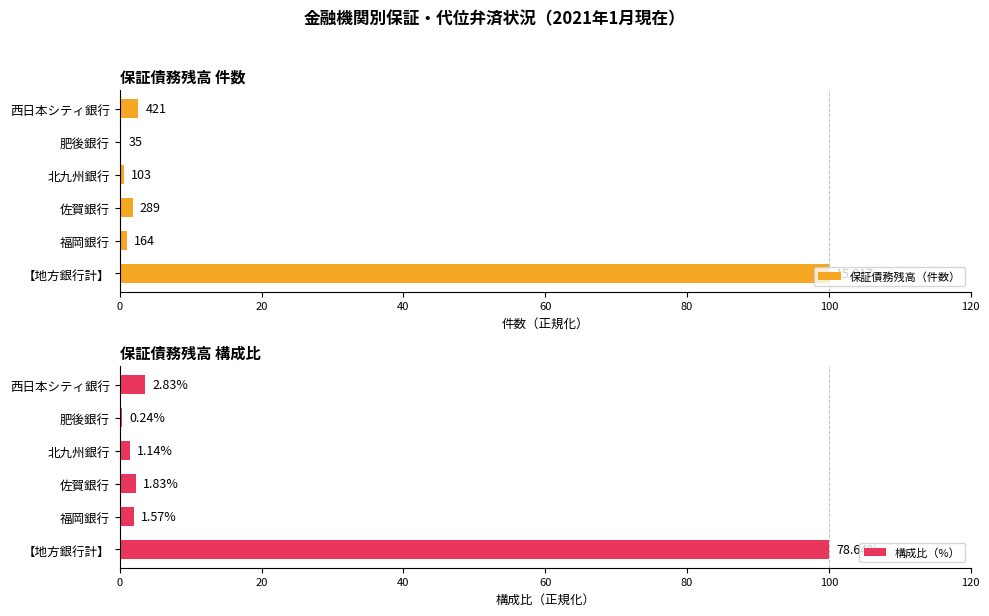

How many bars are there in total?

12